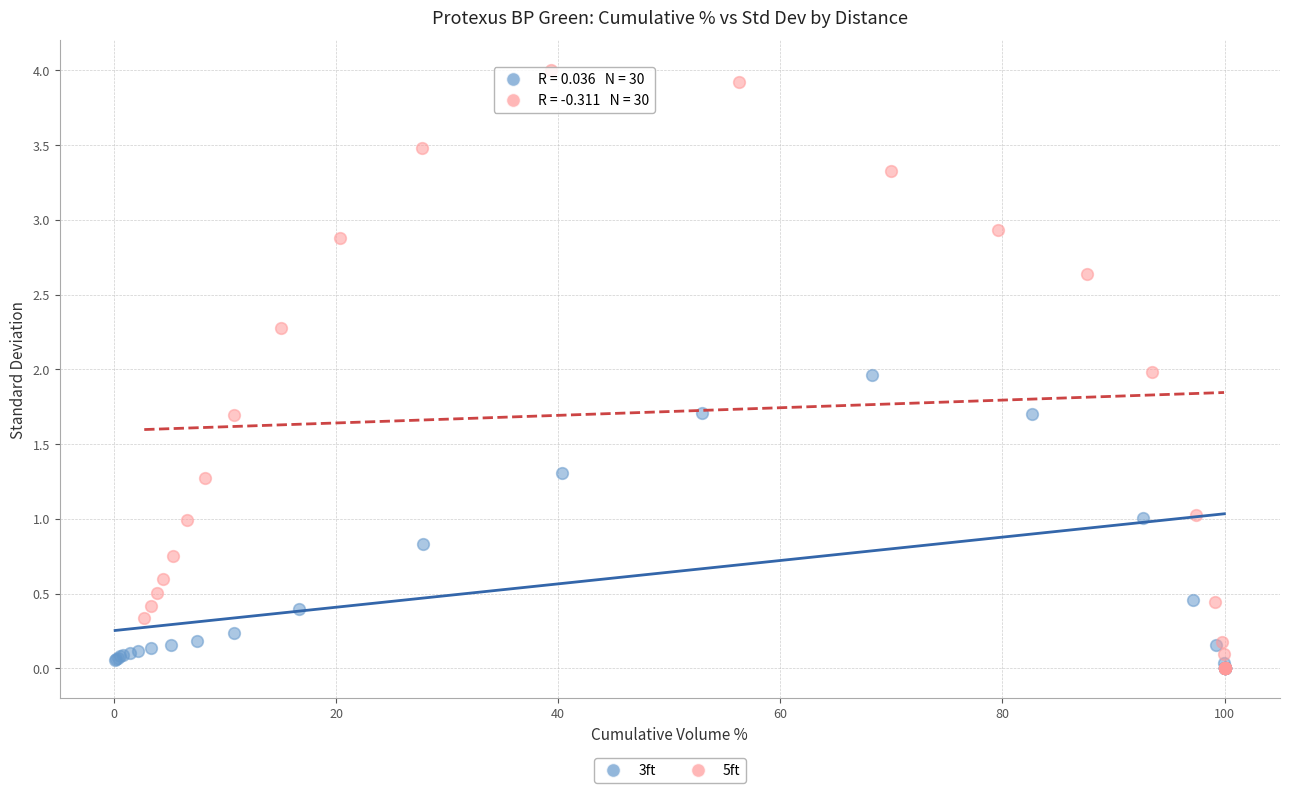

Which series has the largest Y range (max minus min)?

5ft